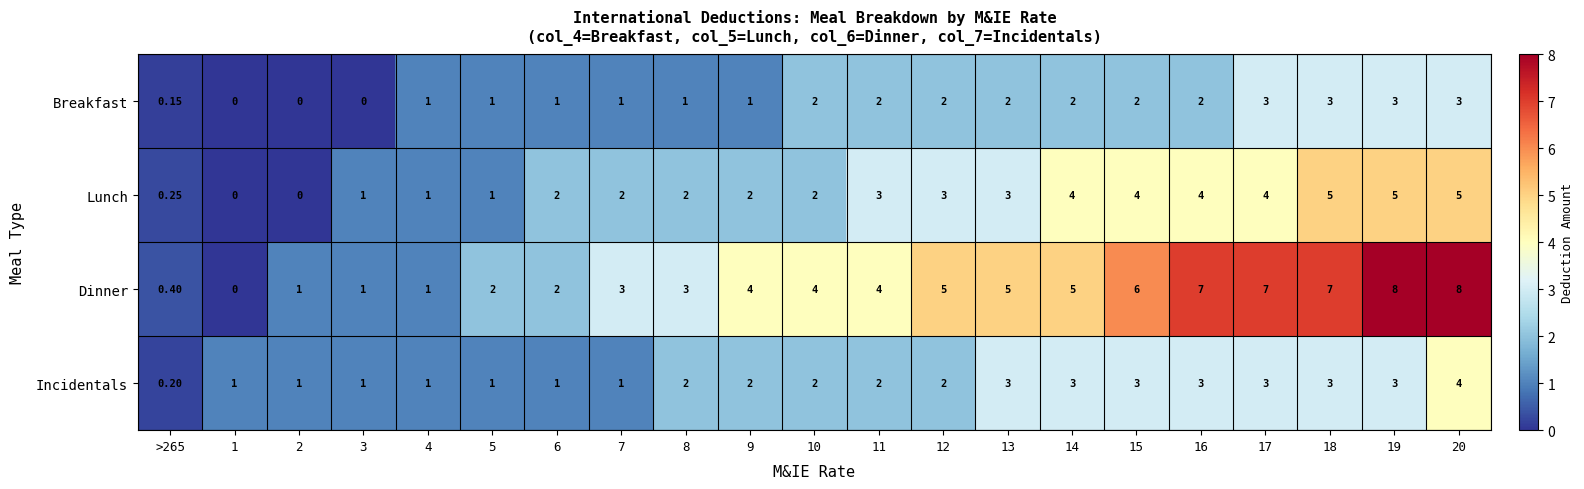

Which series has the largest total across all categories?

Dinner